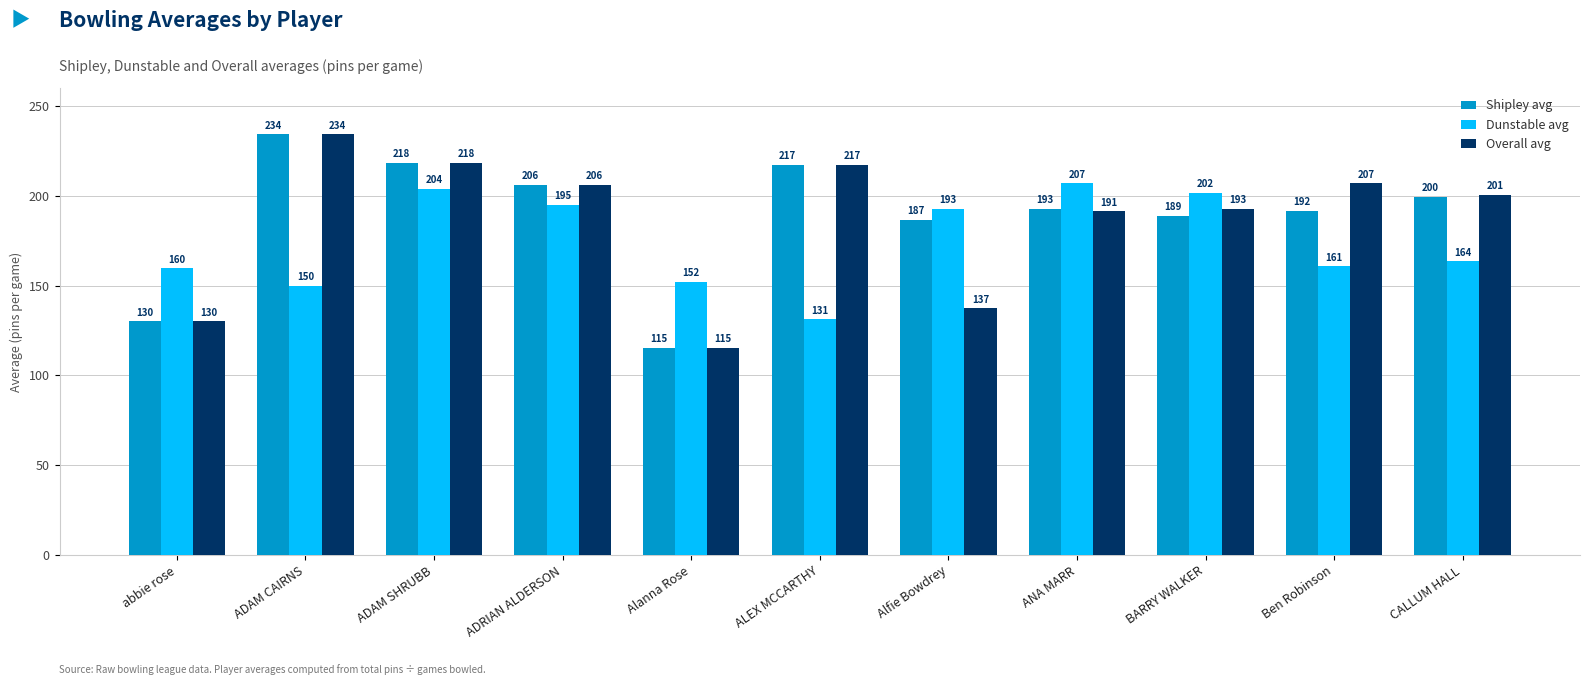

Is it true that Overall avg equals 234.2 at ADAM CAIRNS?

True